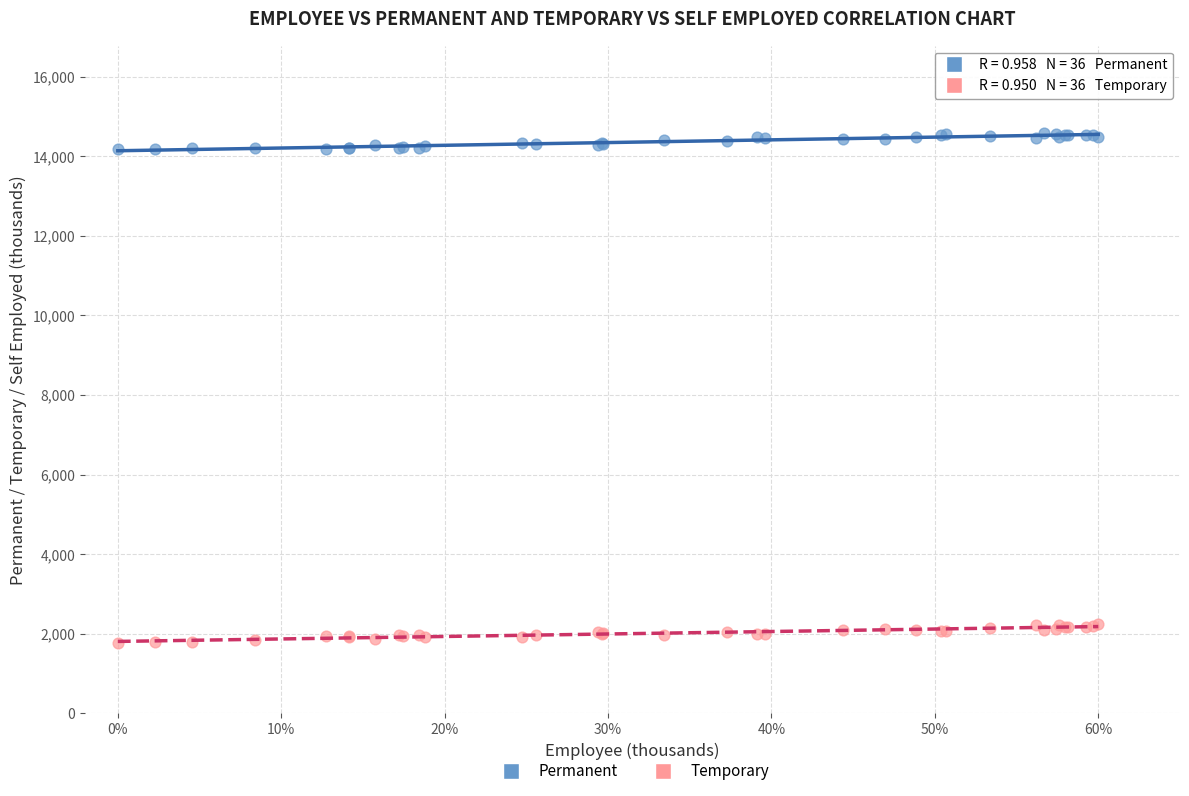

What are all the series names shown in the legend?

Permanent, Temporary